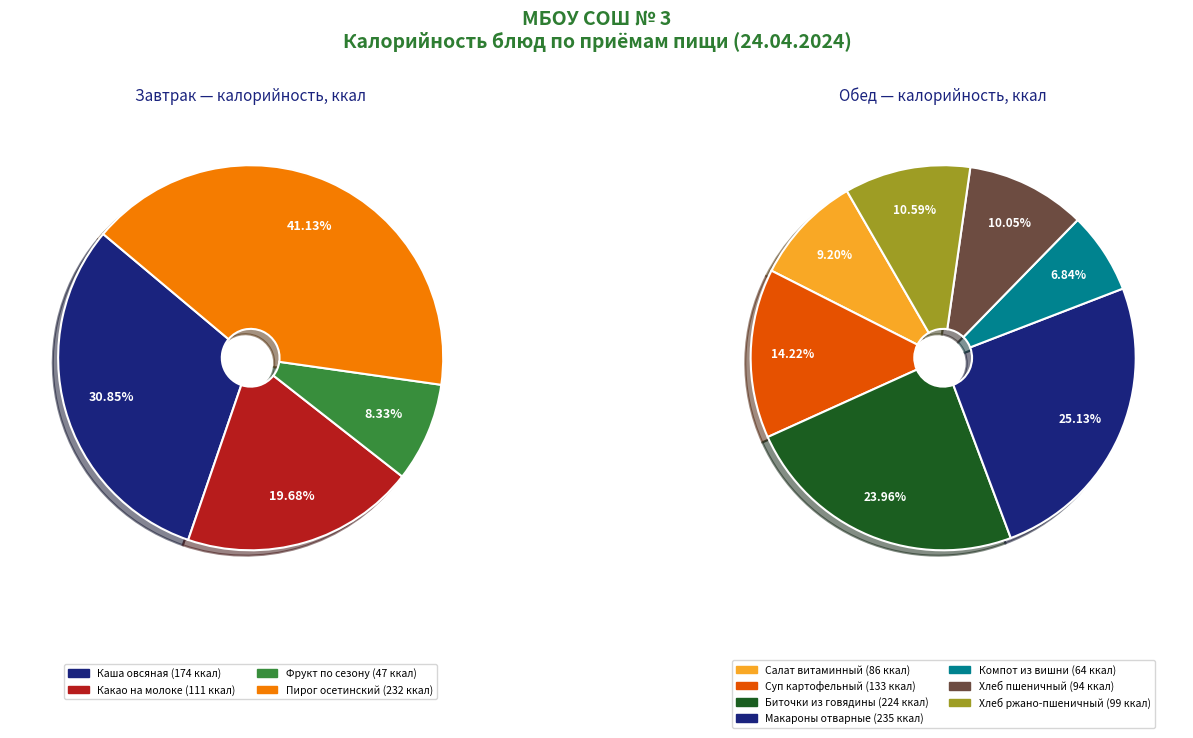

How many slices are in this pie chart?

11